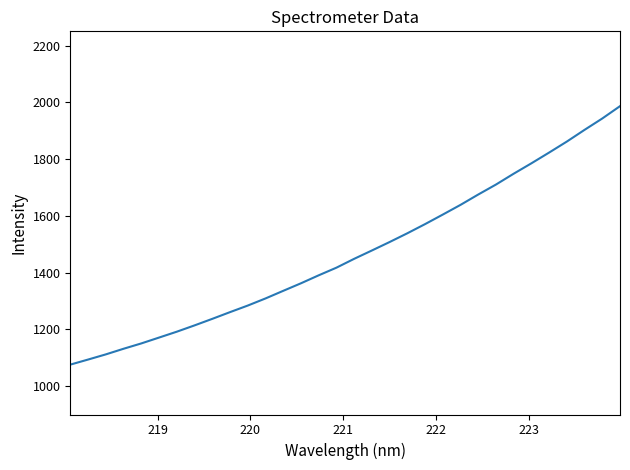

What is the smallest value displayed?

1075.7